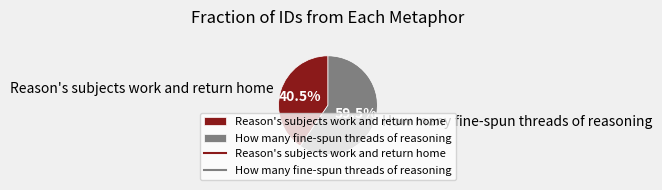

Rank the categories by value from highest to lowest.

How many fine-spun threads of reasoning, Reason's subjects work and return home